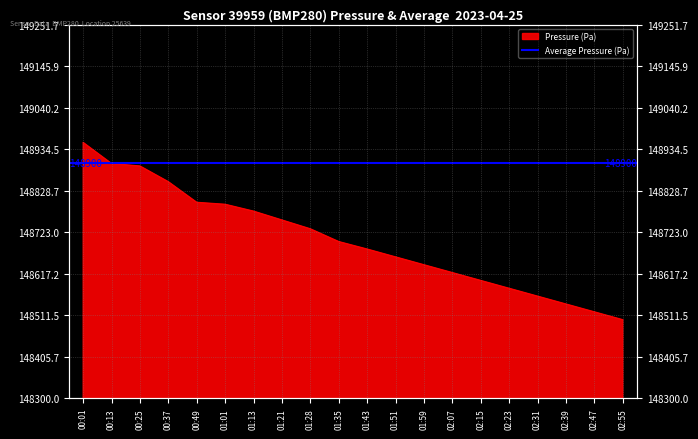

What is the difference between the maximum and second lowest values?

431.7